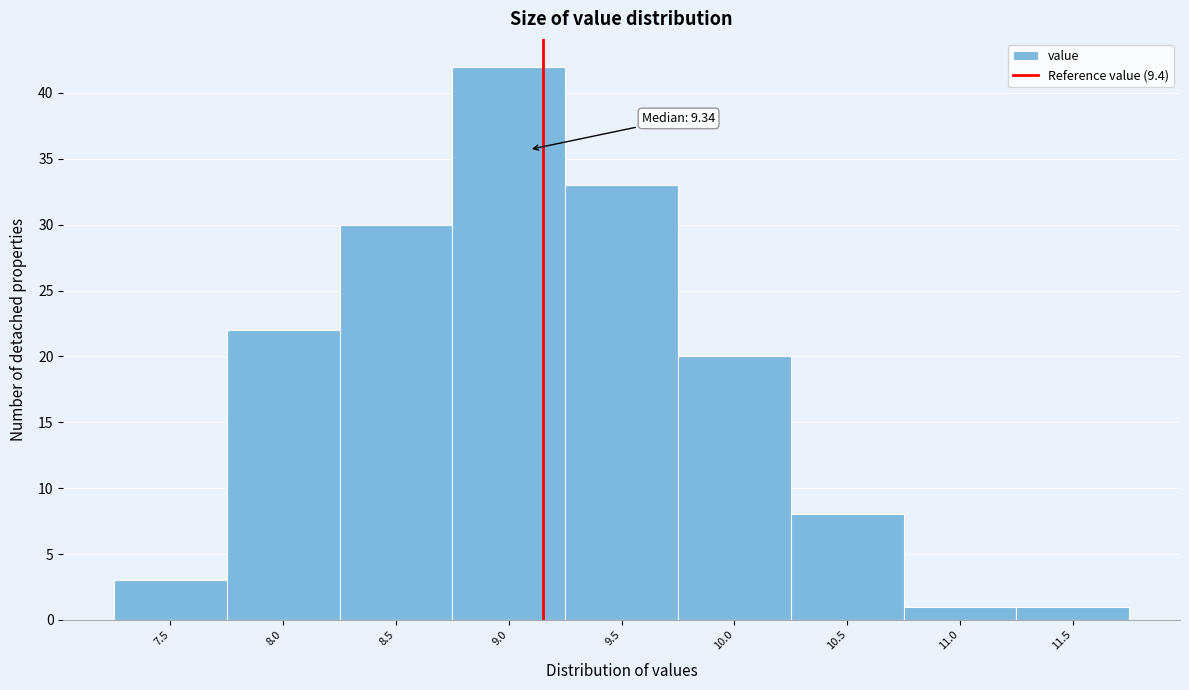

Reading left to right, list all the values displayed in this chart.

3	22	30	42	33	20	8	1	1